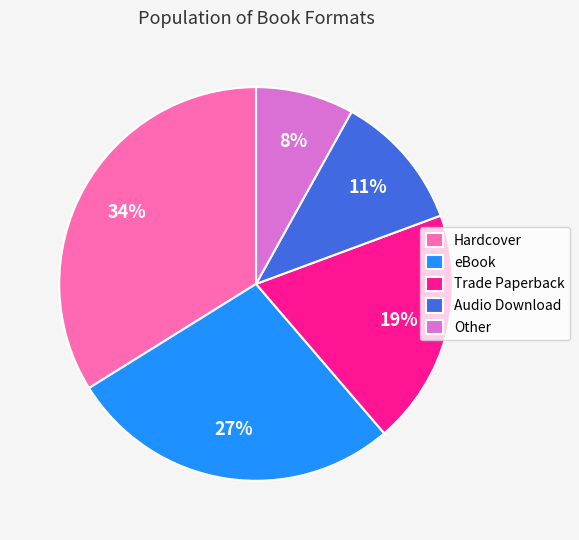

What is the ratio of the value at eBook to the value at Hardcover?

0.8